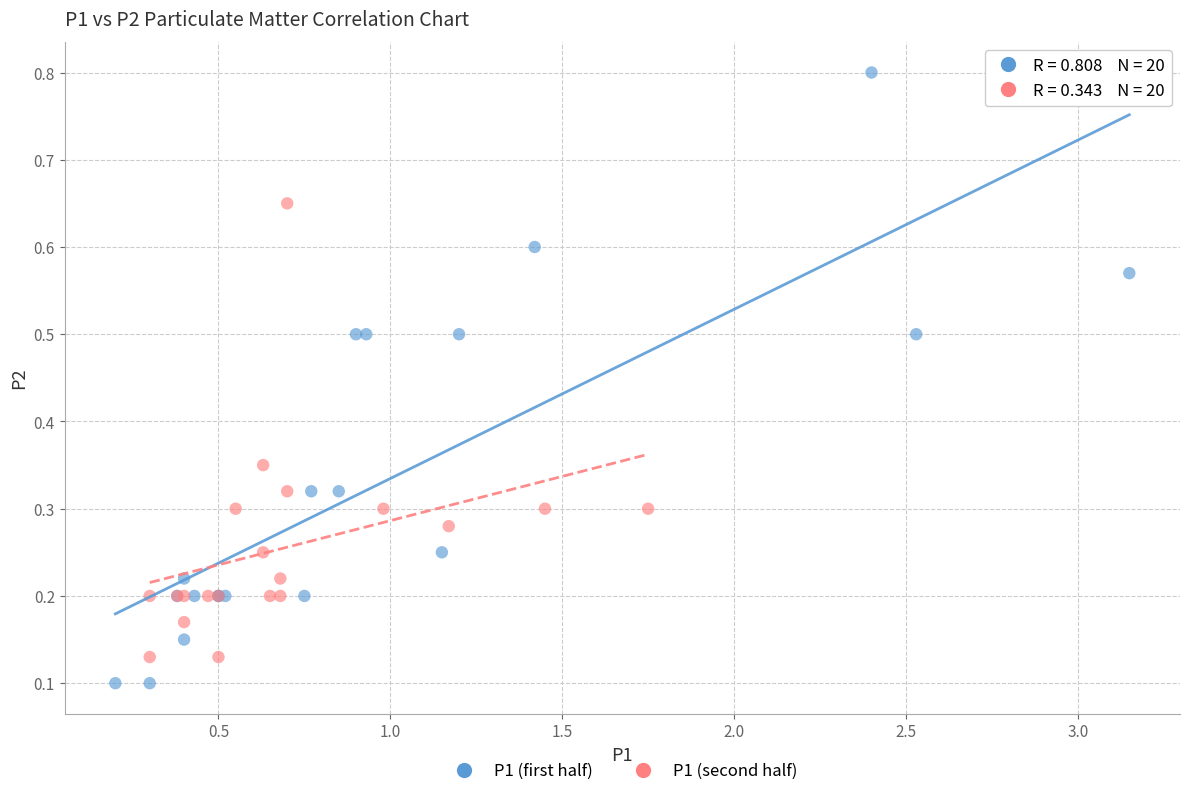

What are all the series names shown in the legend?

P1 (first half), P1 (second half)